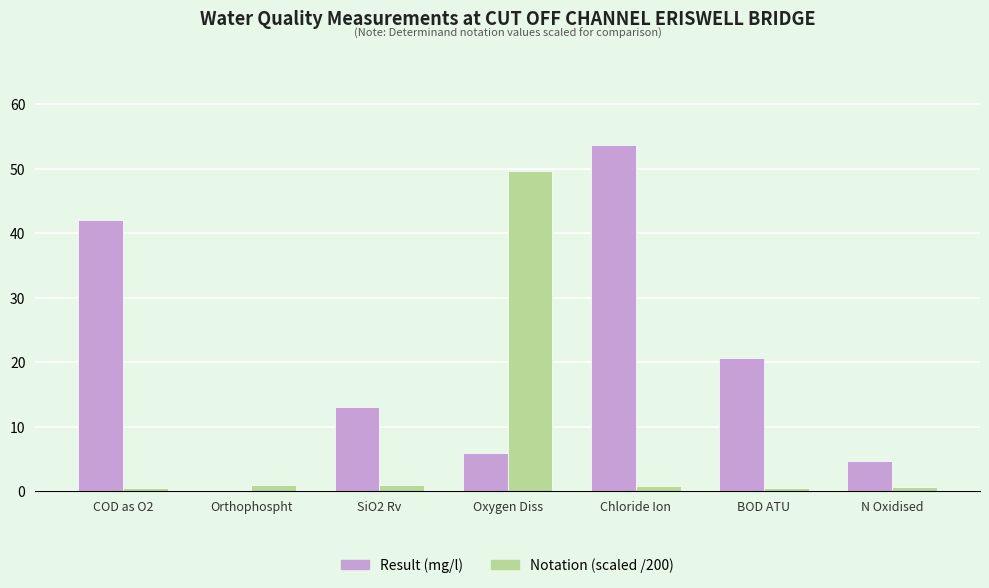

What is the greatest value displayed?

53.7